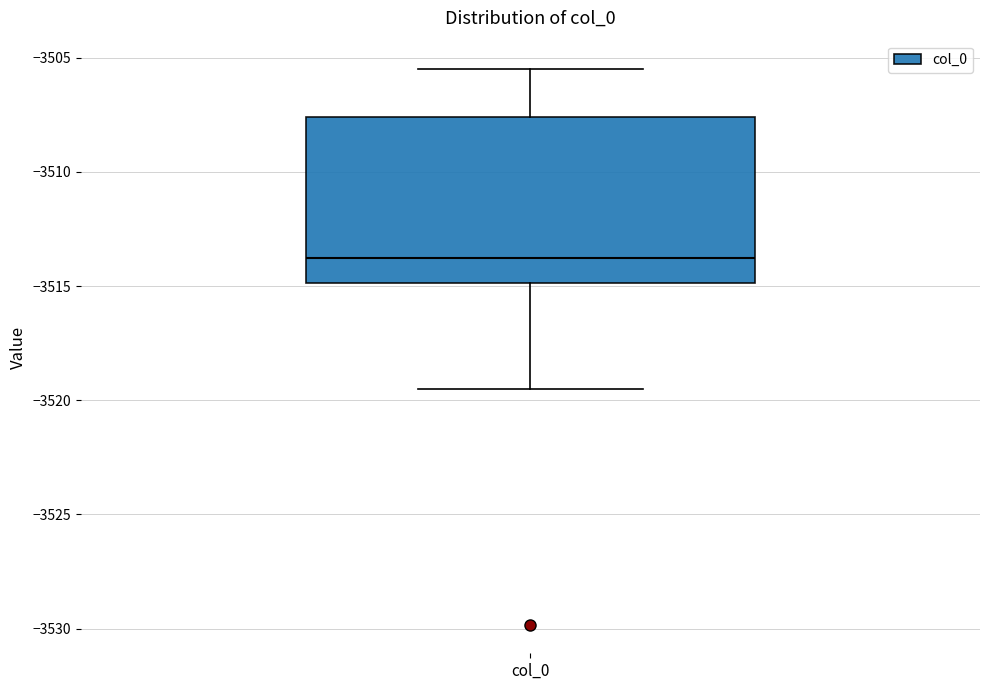

Read this box plot against the y-axis: the position of the median line, the range covered by the box, and the ends of both whiskers. The values are not printed on the chart, so give them approximately, as read against the axis.

median -3514.0, box -3515.0 to -3507.5, whiskers -3519.5 to -3505.5